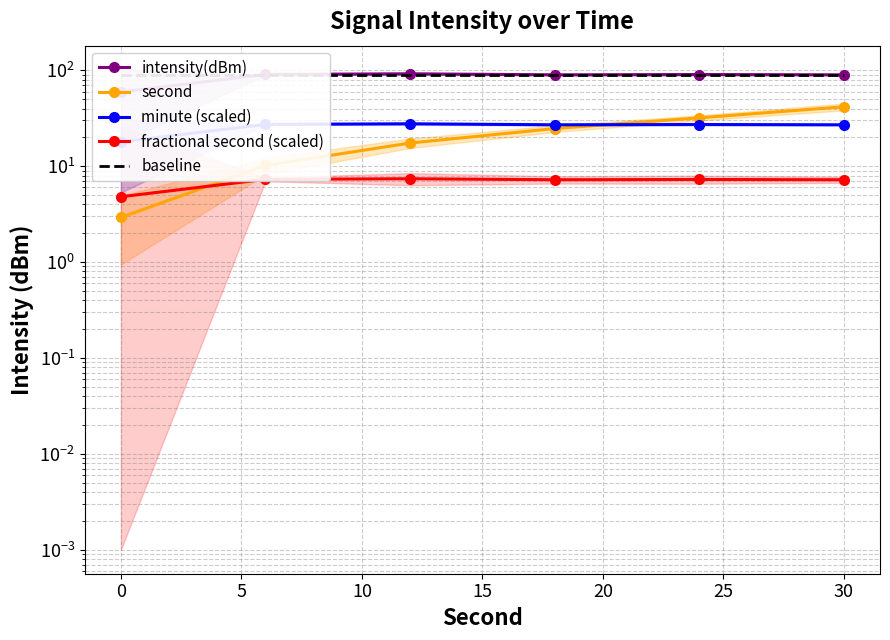

How many data points in minute (scaled) are above 27?

5